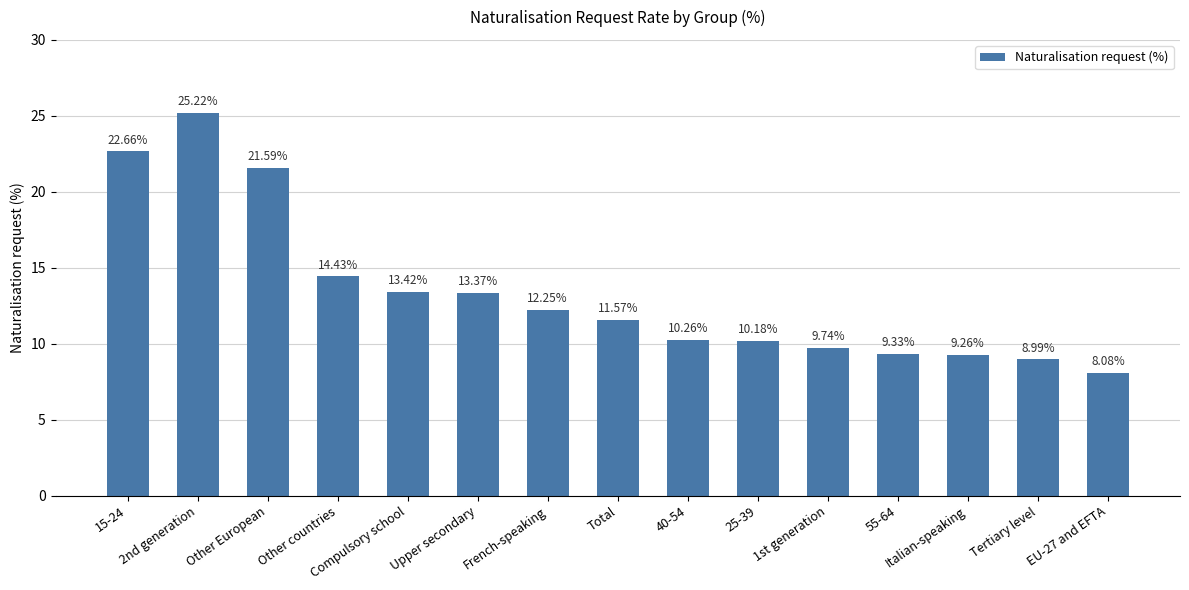

True or false: the data shows 9.1 at Compulsory school.

False